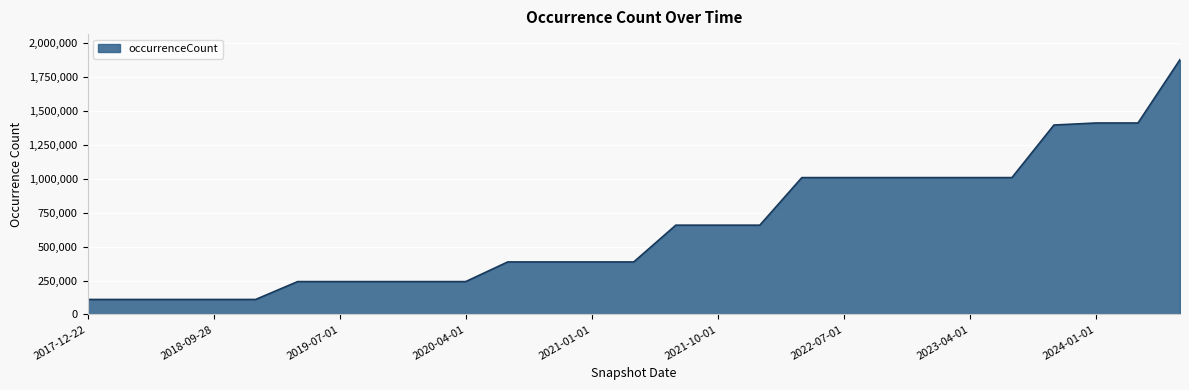

What is the smallest value displayed?

110412